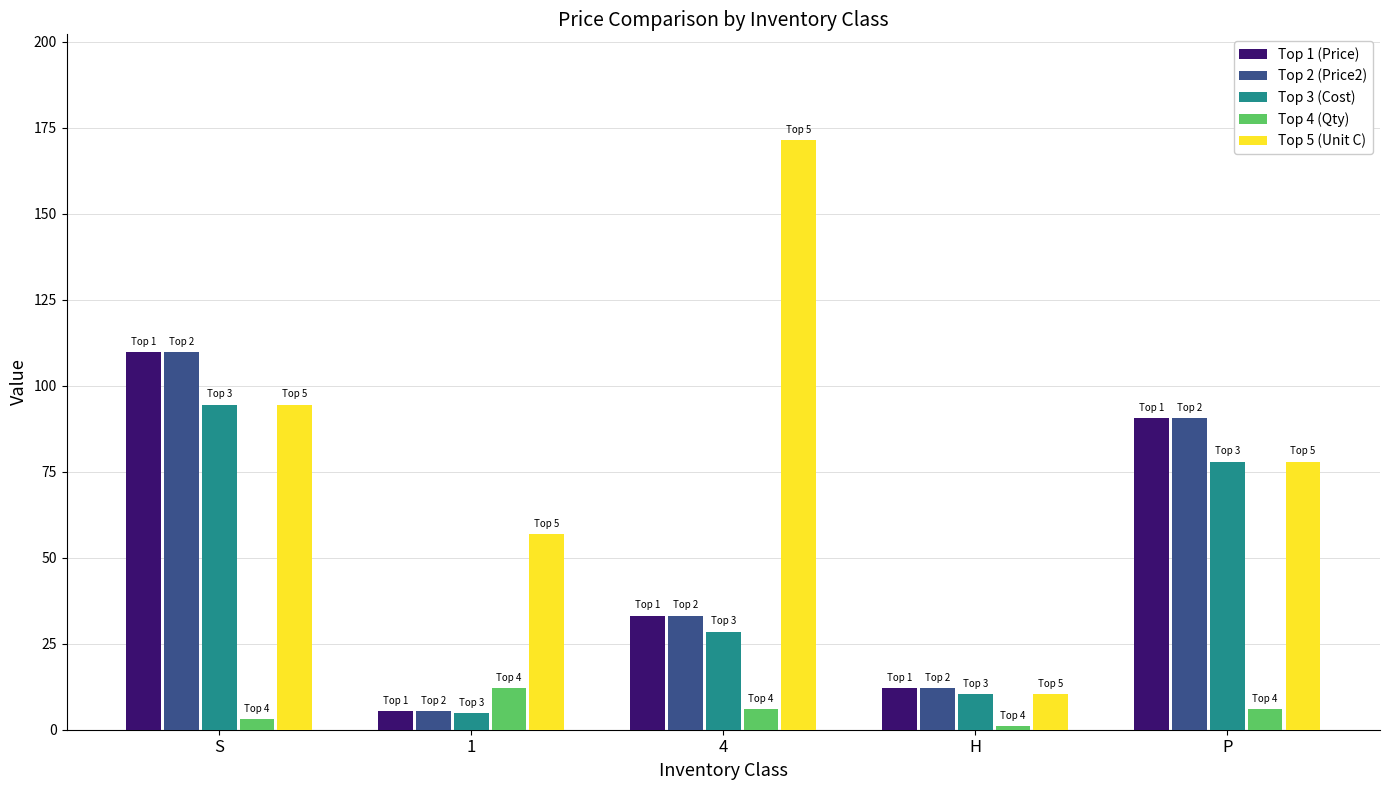

Between 4 and P, which series saw the biggest shift?

Top 5 (Unit C)